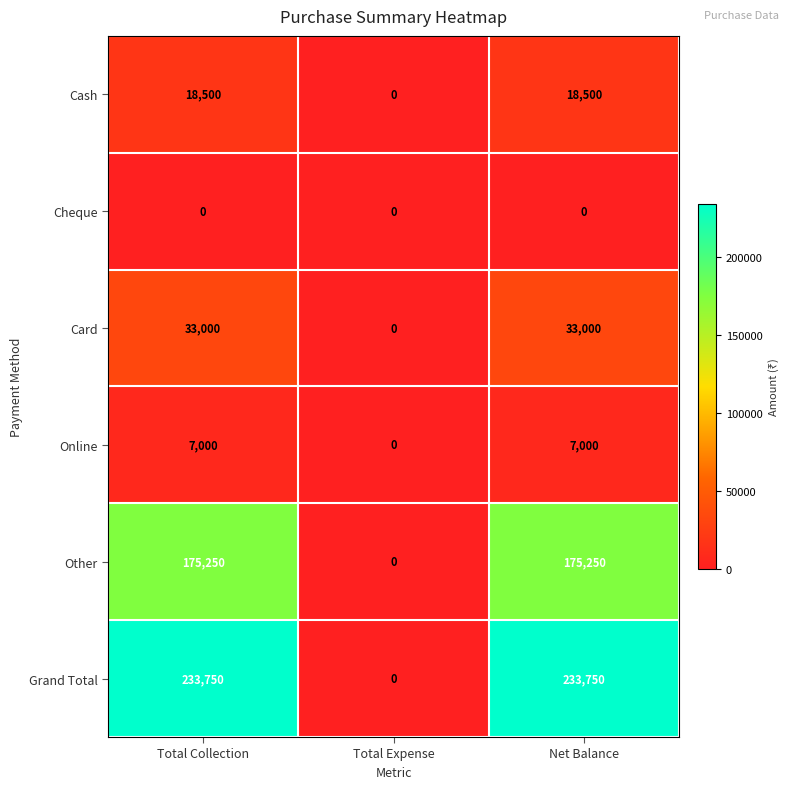

Count the Other values in the range 0 to 175250.

3